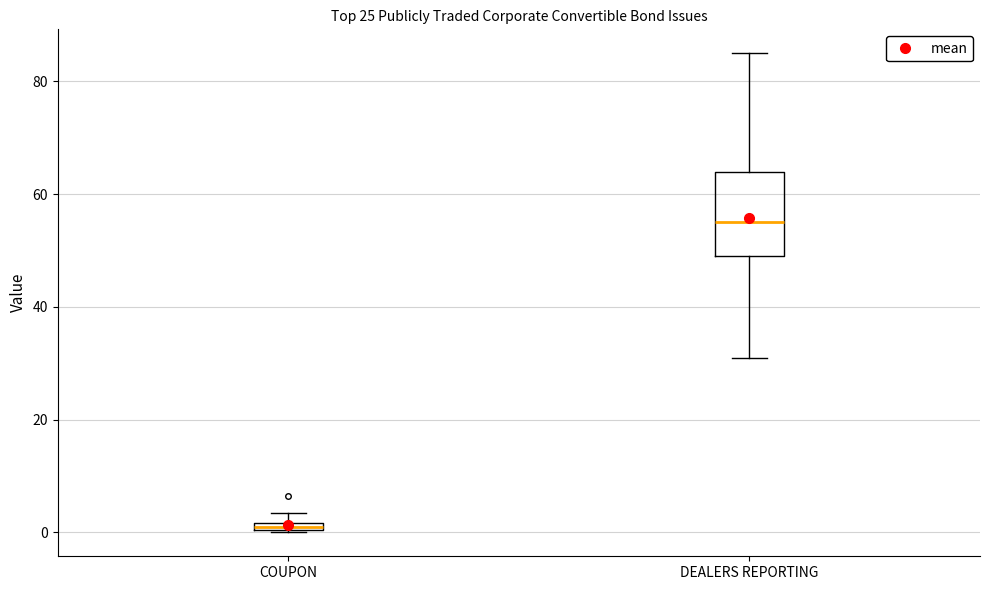

Where is the lower edge of the box for COUPON on the y-axis? The values are not printed on the chart, so give them approximately, as read against the axis.

0